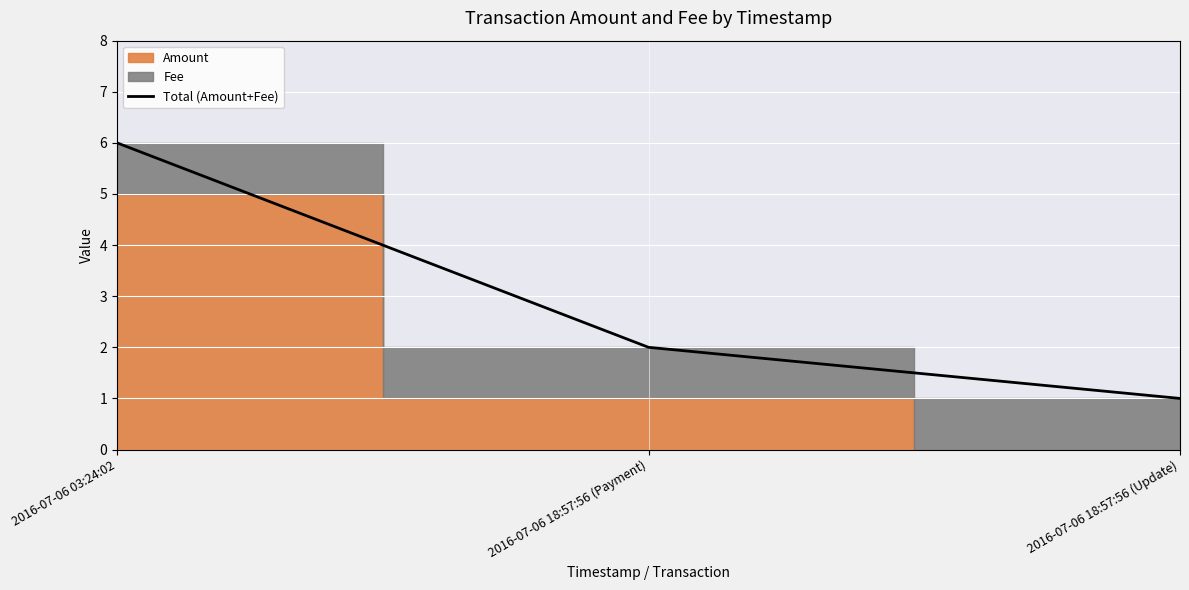

What is the maximum value shown in the chart?

6